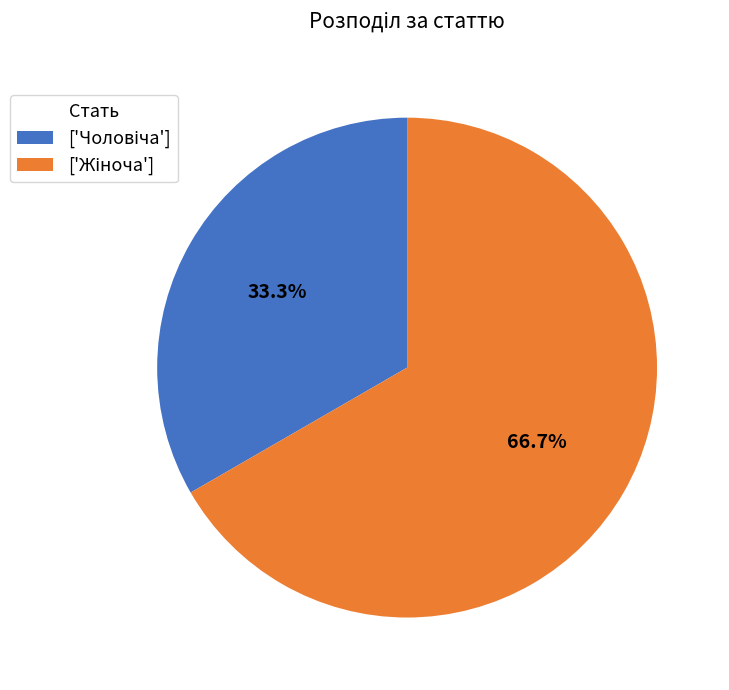

Is there a majority slice in this chart?

Yes